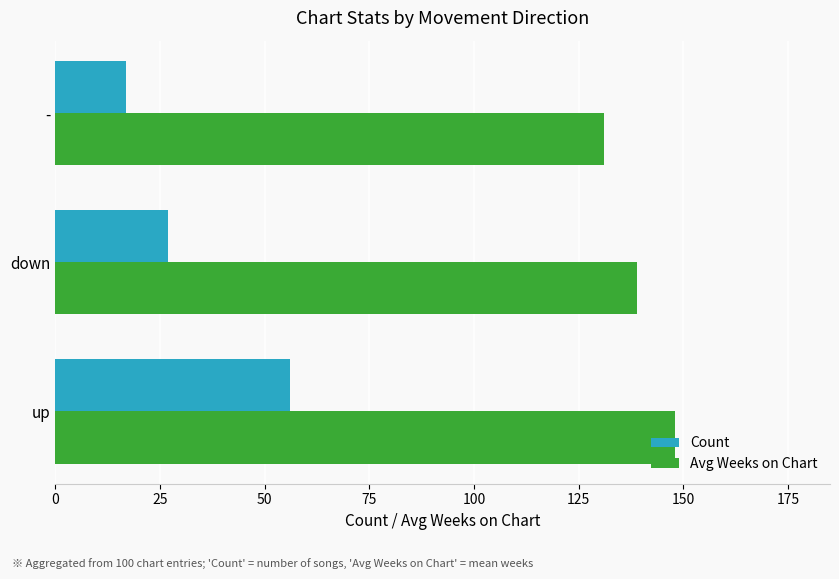

At down, list the series in order from smallest to largest.

Count, Avg Weeks on Chart